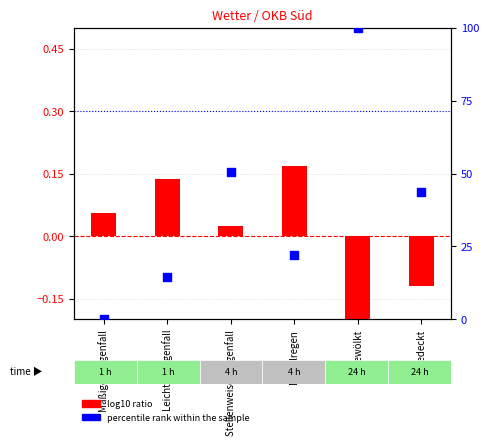

Which series contains the lowest Y value?

log10 ratio